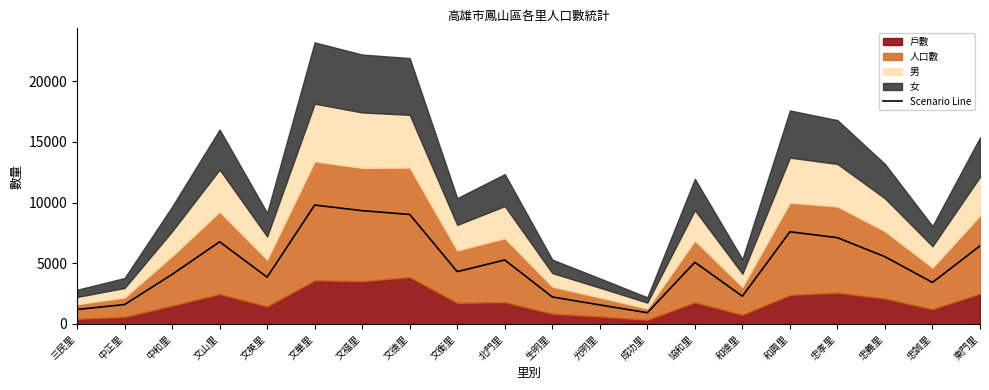

At which label does the data first exceed 5084?

文山里